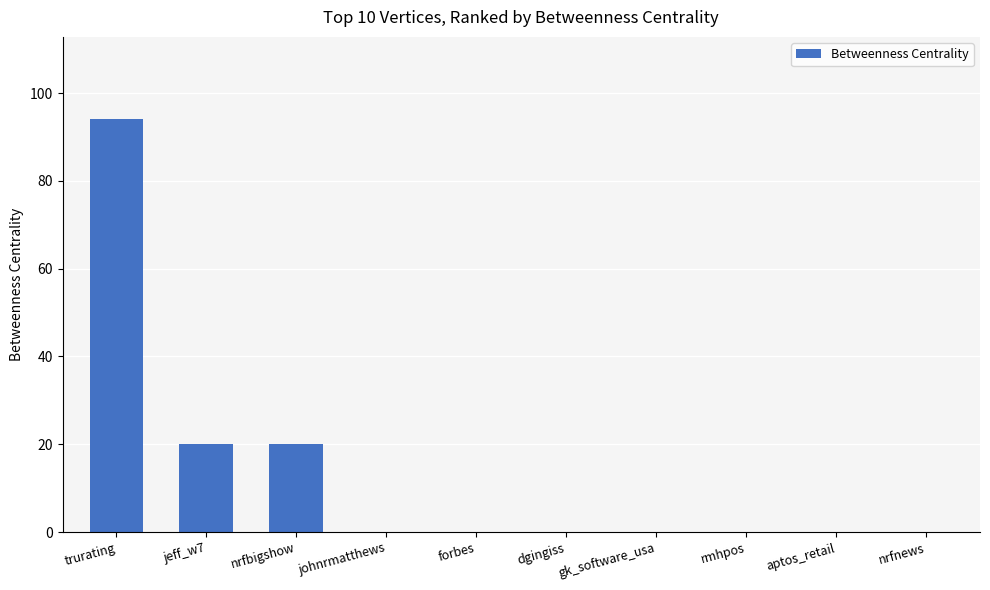

What is the sum of the values at aptos_retail and trurating?

94